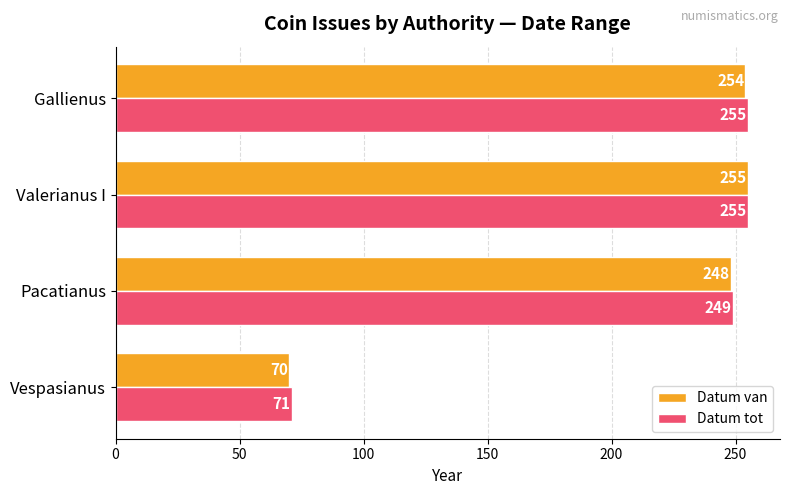

Which label corresponds to the smallest value in the chart?

Vespasianus